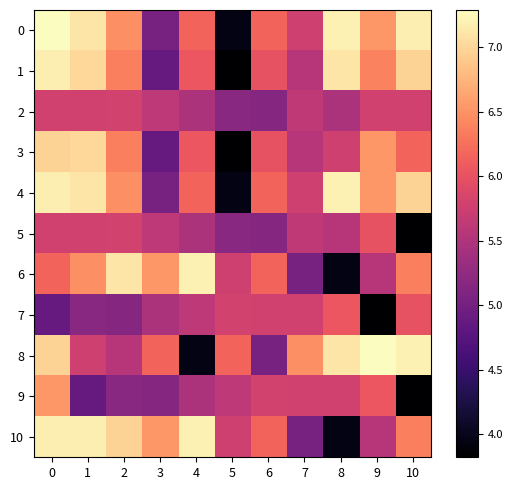

What is the difference between the highest and lowest values at 9?

3.5